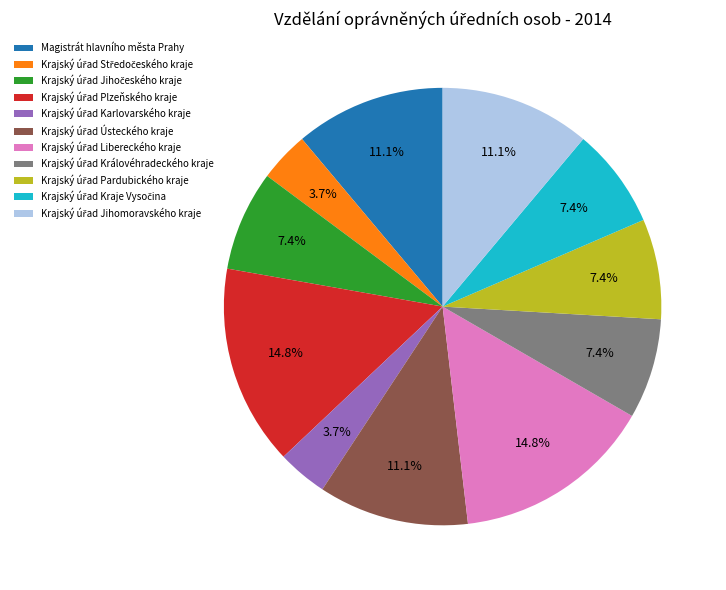

Does Magistrát hlavního města Prahy account for over 50% of the chart?

No